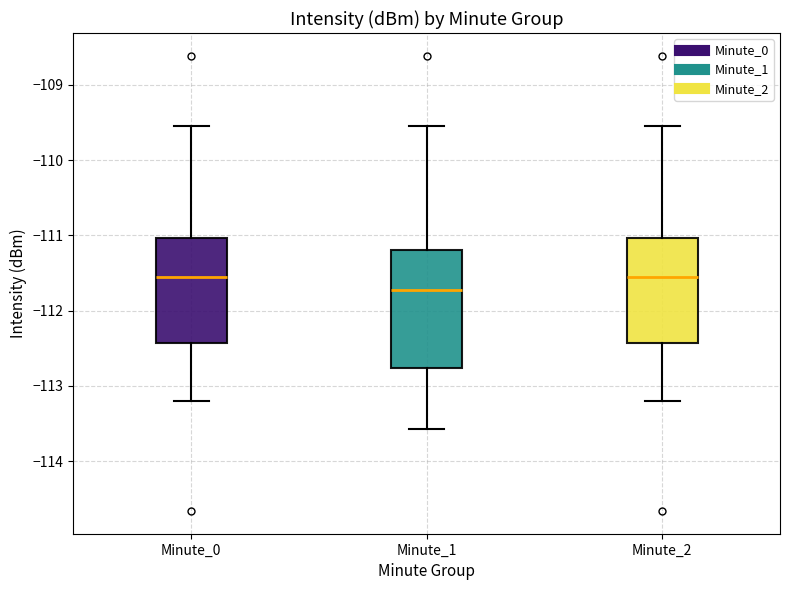

Where does the median line of the box for Minute_0 sit on the y-axis? The values are not printed on the chart, so give them approximately, as read against the axis.

-111.6